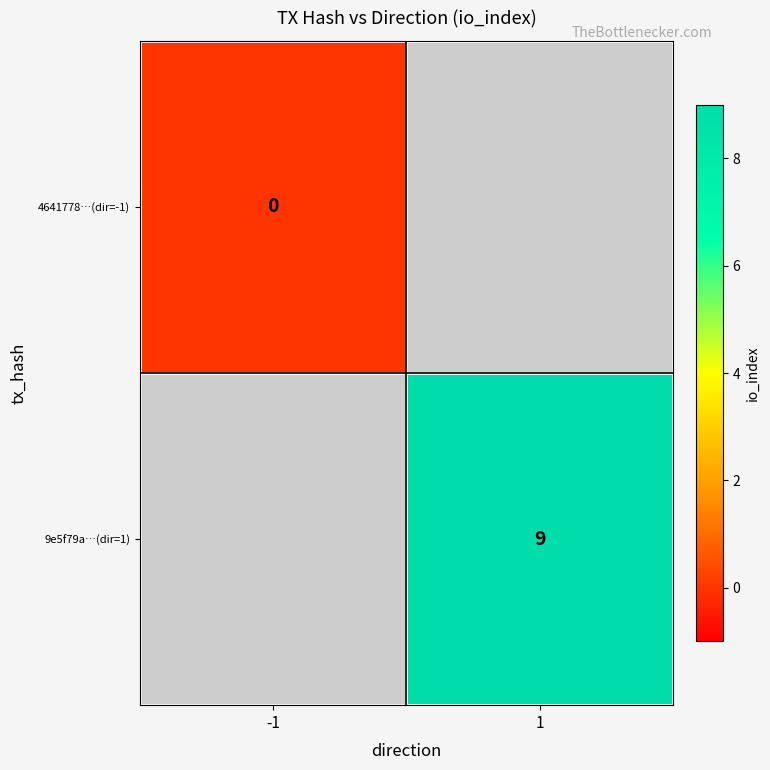

True or false: 9e5f79a…(dir=1) has a value of 4 at 1.

False